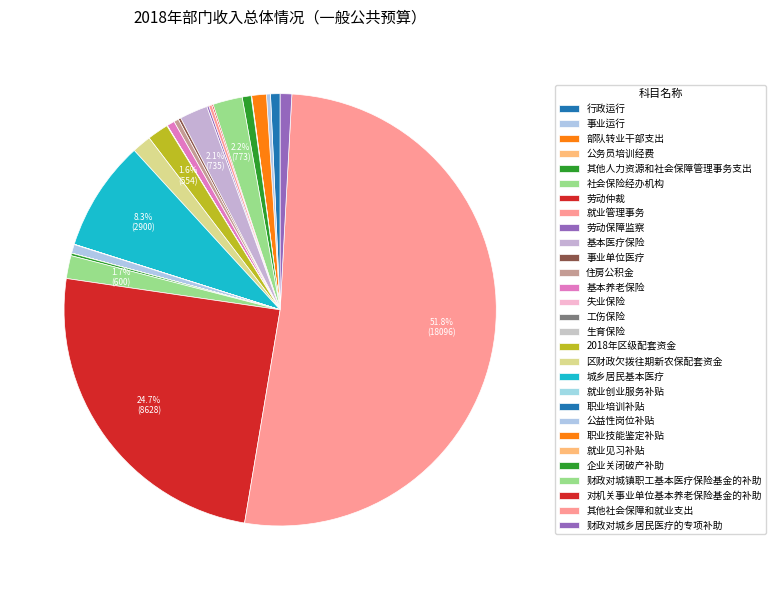

True or false: 其他社会保障和就业支出 accounts for 61% of the total.

False